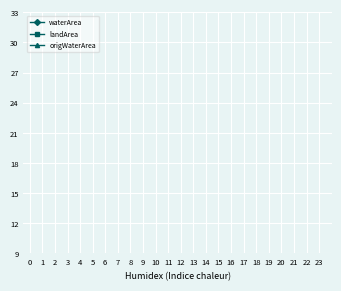

The value of origWaterArea at 5 is 0.5. True or false?

False